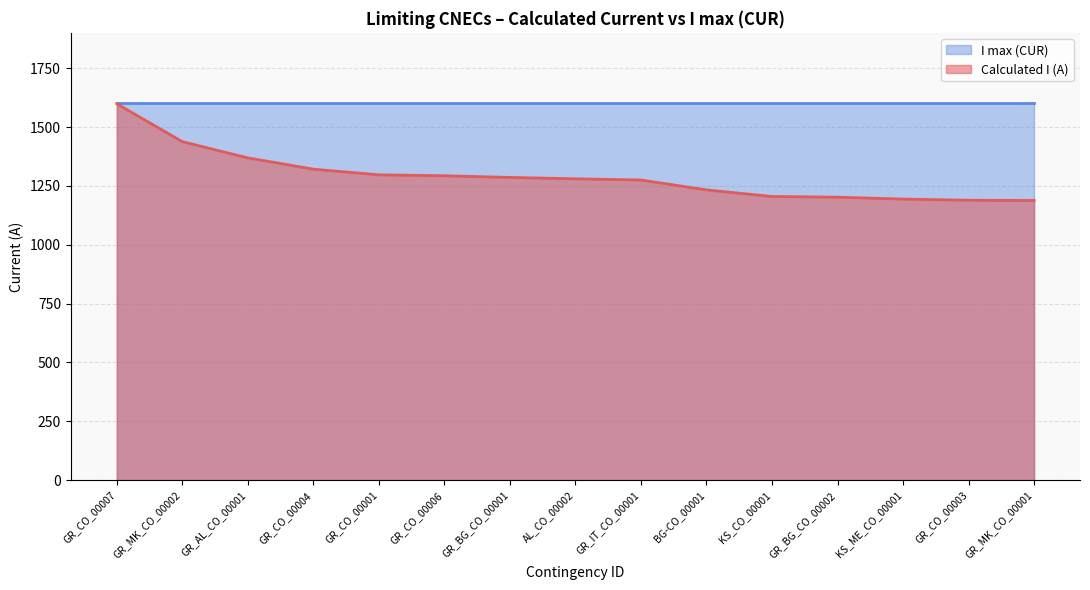

What is the difference between the second highest and second lowest values?

249